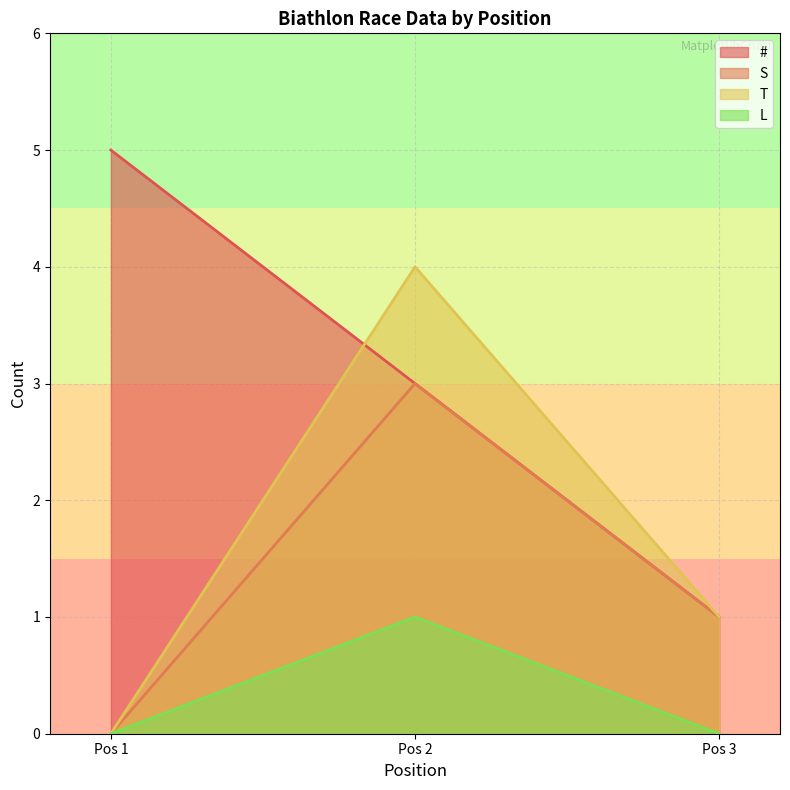

Which category has the lowest value in the # series?

Pos 3